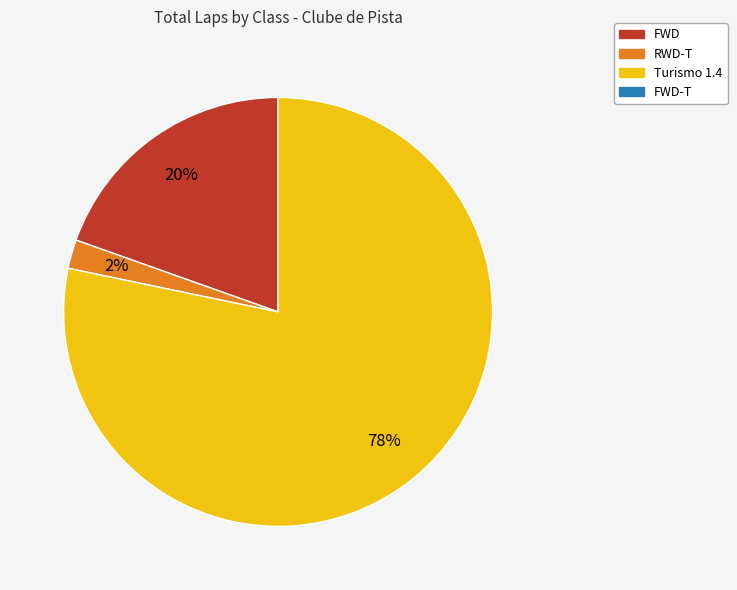

To the nearest percent, what is the average slice percentage?

33%